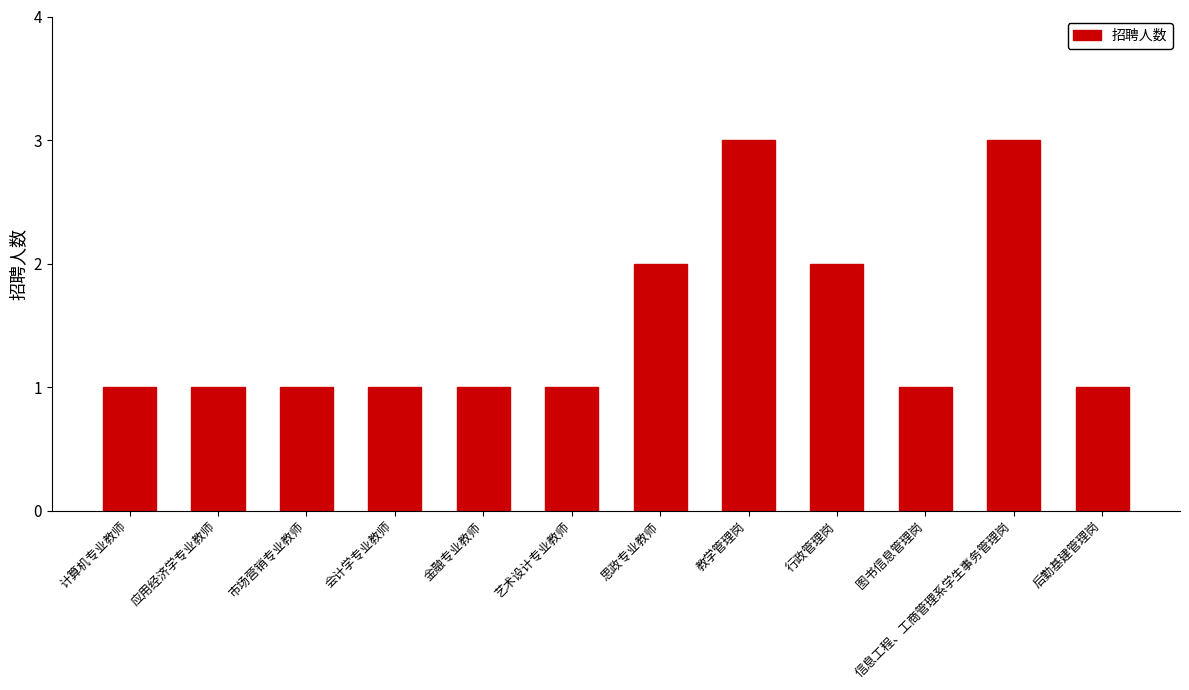

What is the maximum value shown in the chart?

3